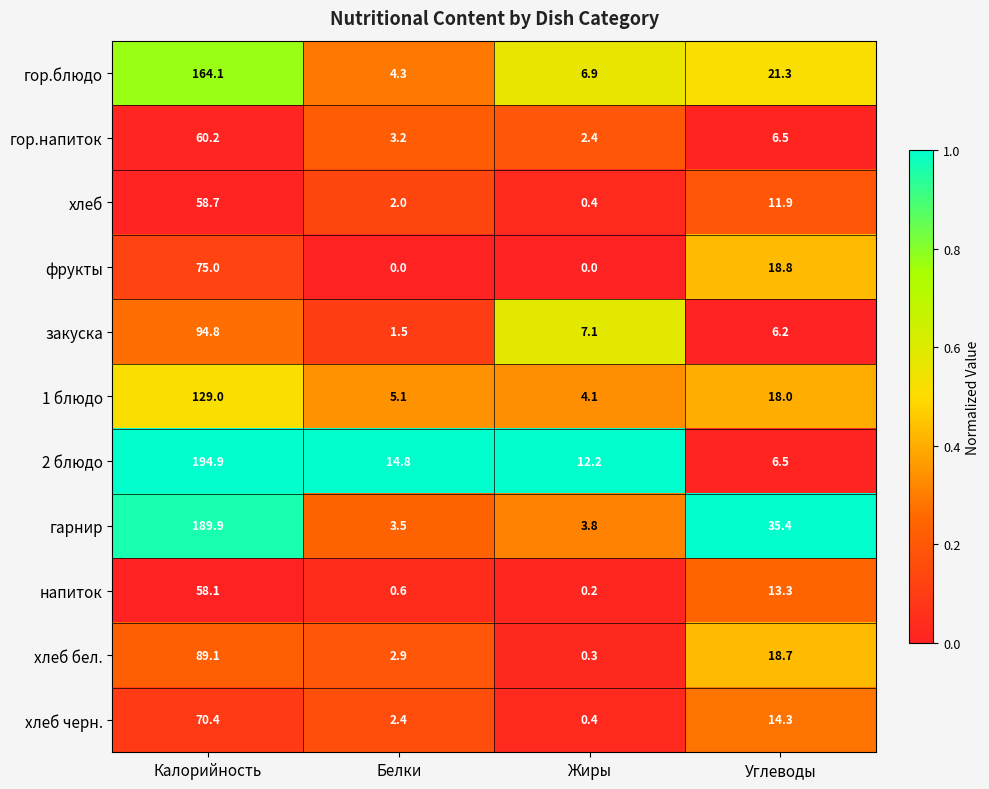

At which category does the chart reach its peak across all series?

Калорийность